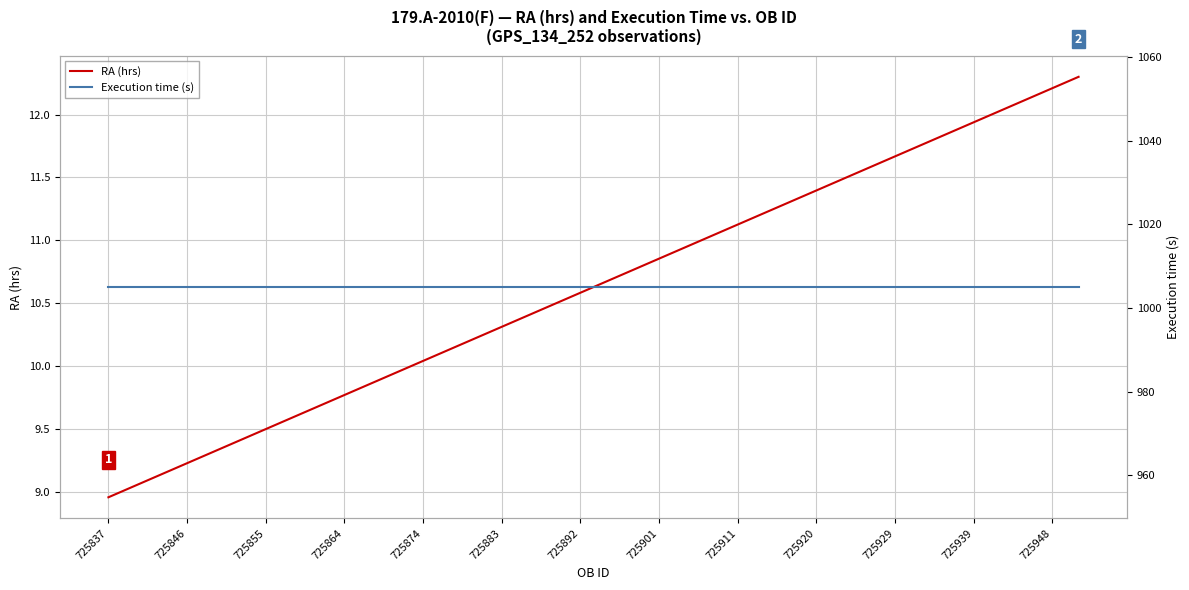

Which series has the widest spread of values?

RA (hrs)